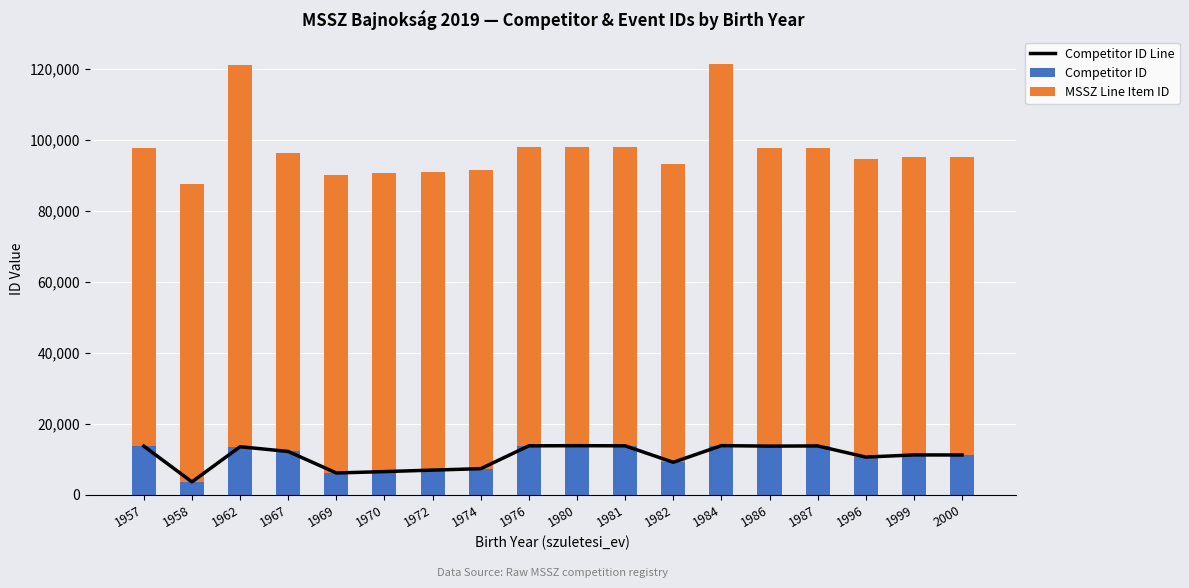

At which category is the sum across all series the highest?

1984